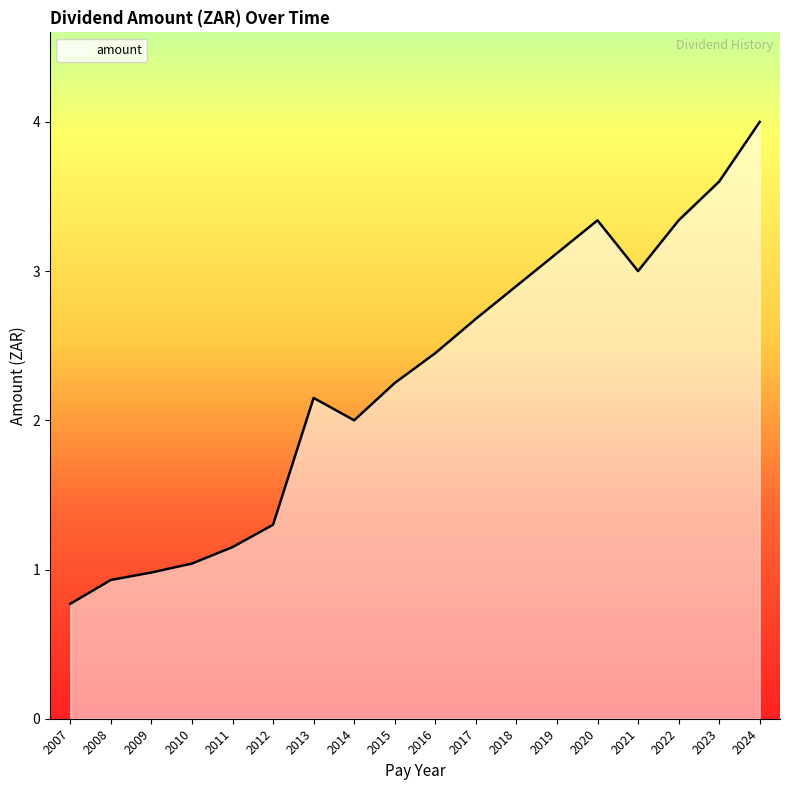

What is the difference between the maximum and minimum values?

3.2